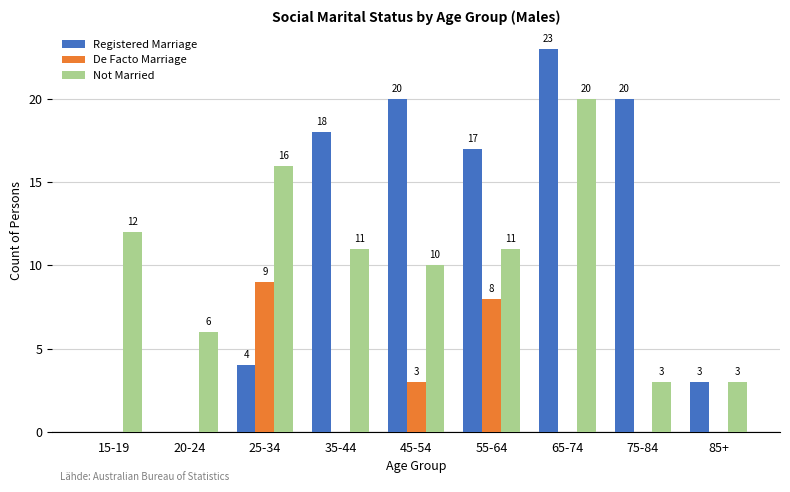

What is the sum of the Registered Marriage values at 15-19 and 75-84?

20